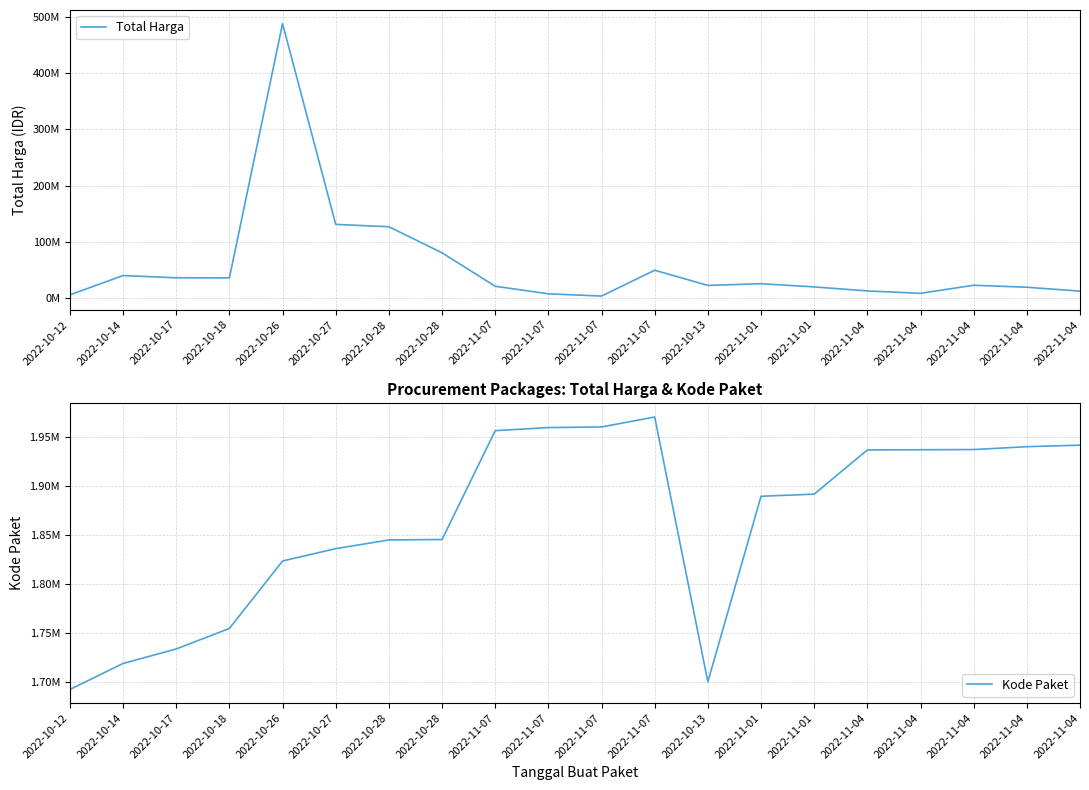

What are all the series names shown in the legend?

Total Harga, Kode Paket